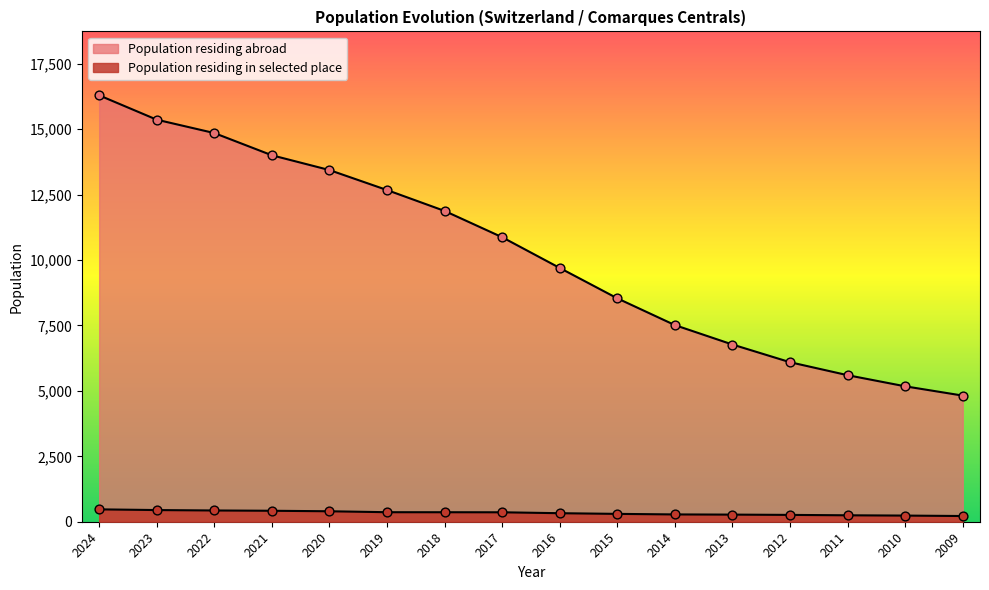

What are all the series names shown in the legend?

Population residing abroad, Population residing in selected place